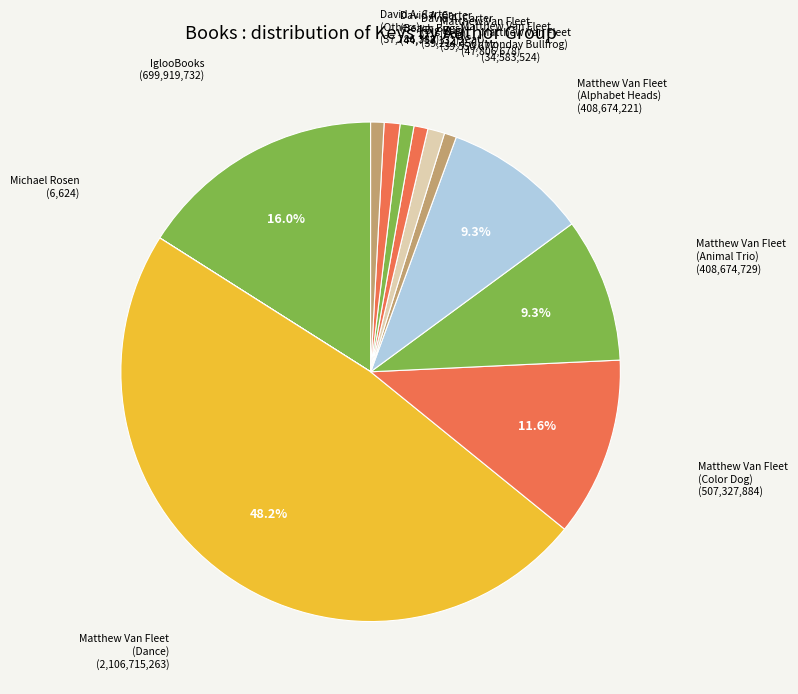

Does any single category account for the majority?

No